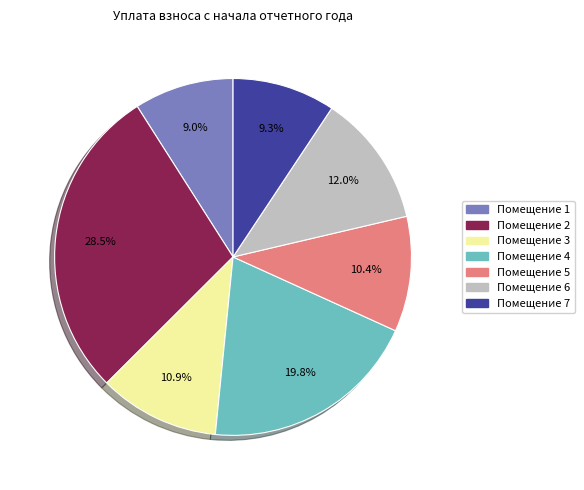

Is there any slice that represents more than half of the pie?

No